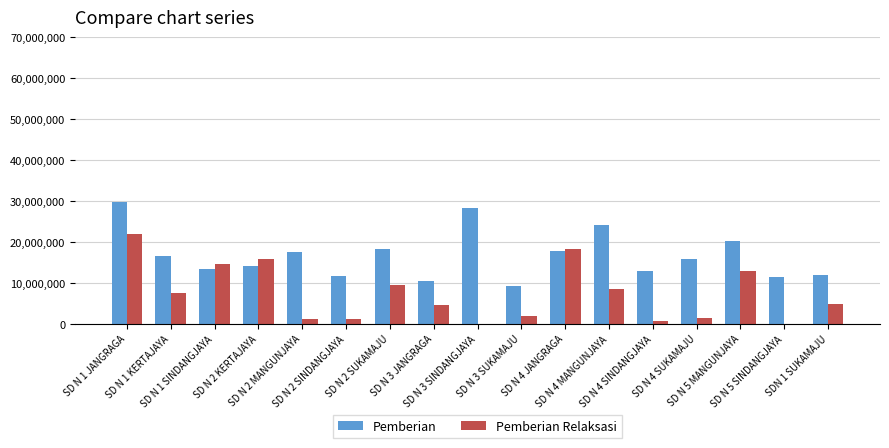

What is the maximum value for Pemberian Relaksasi?

22050000